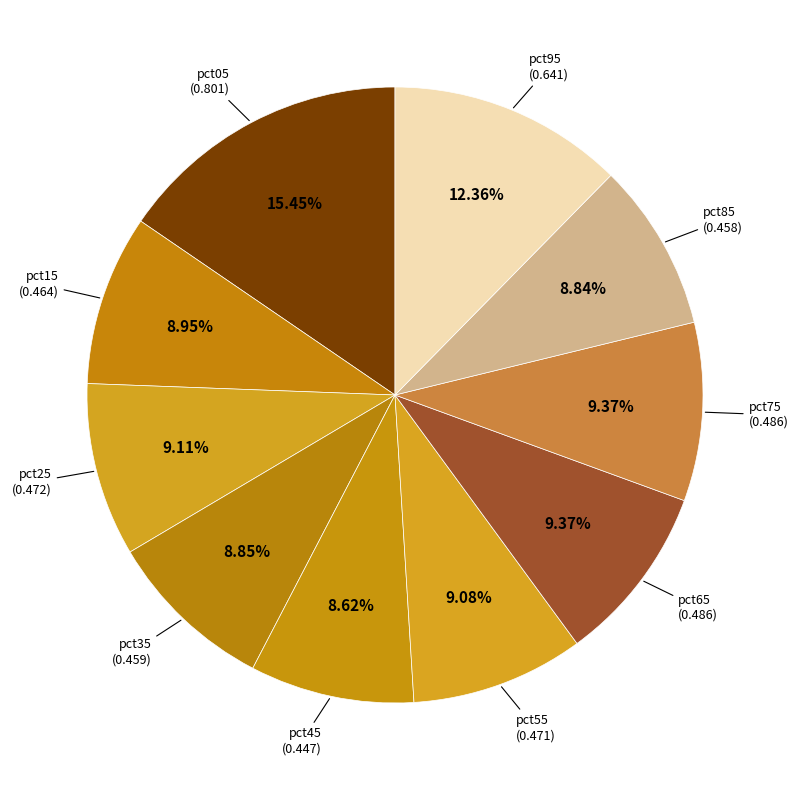

How many segments does this pie chart have?

10